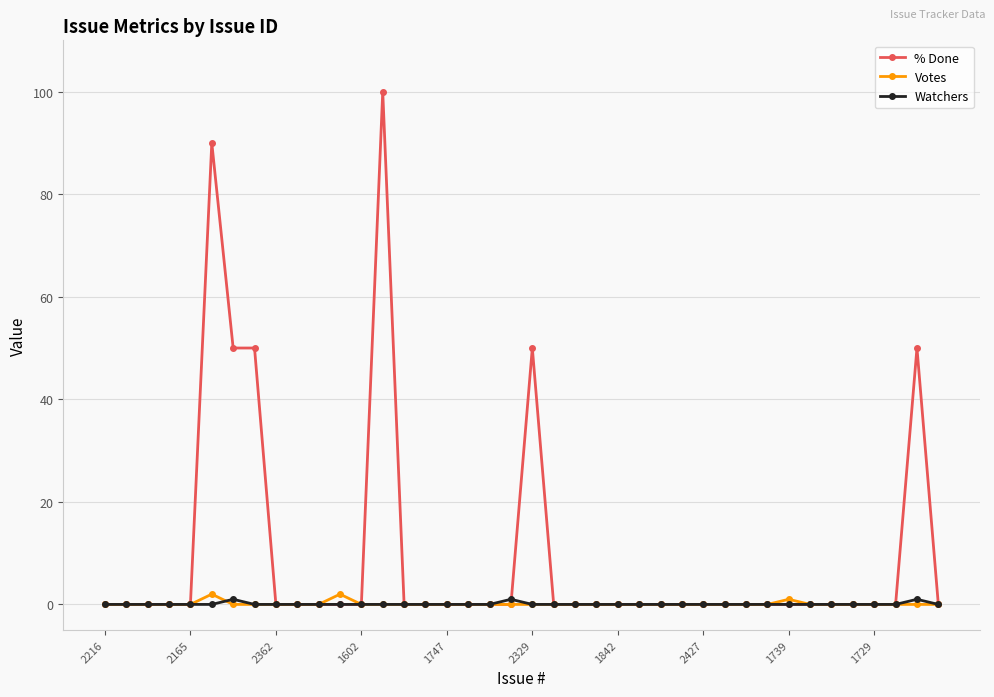

At how many categories does at least one series exceed 13?

6